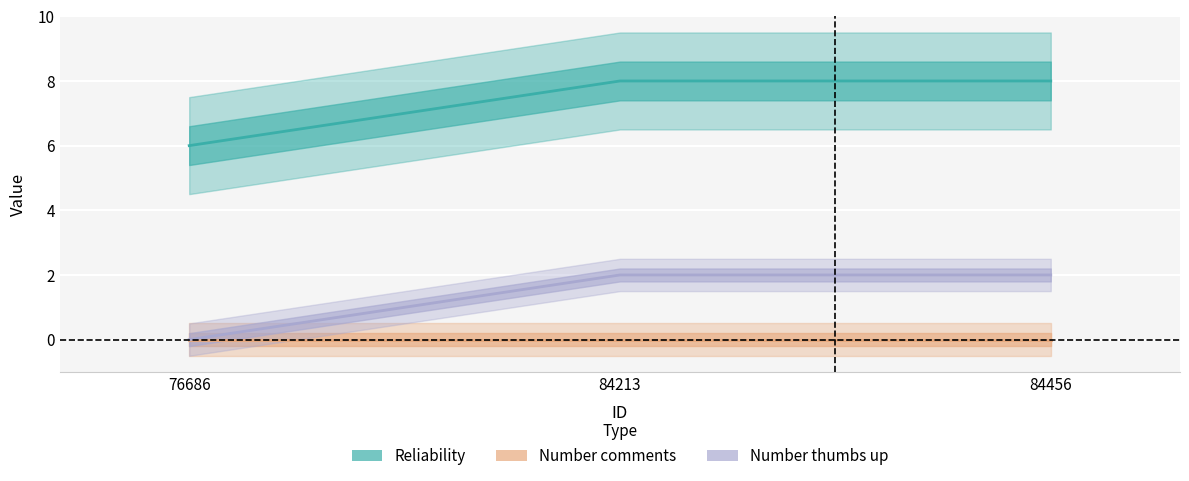

Reading left to right, extract all data points from this chart.

Reliability: 6	8	8
Number comments: 0	0	0
Number thumbs up: 0	2	2